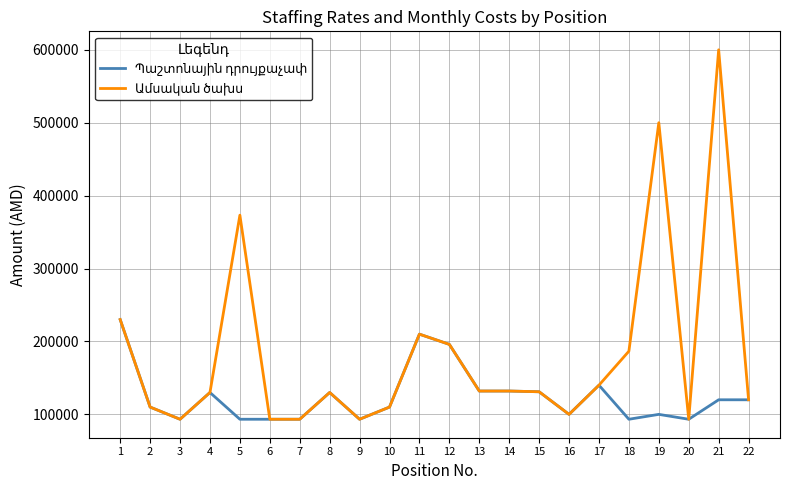

What is the smallest value displayed?

93300